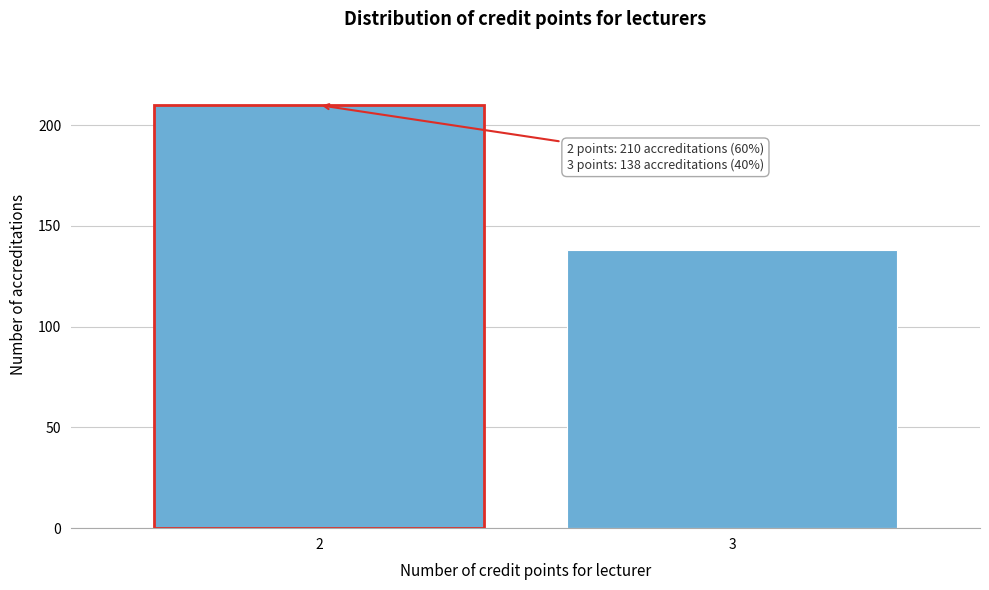

Reading left to right, what are all the values shown in this chart?

2=210	3=138